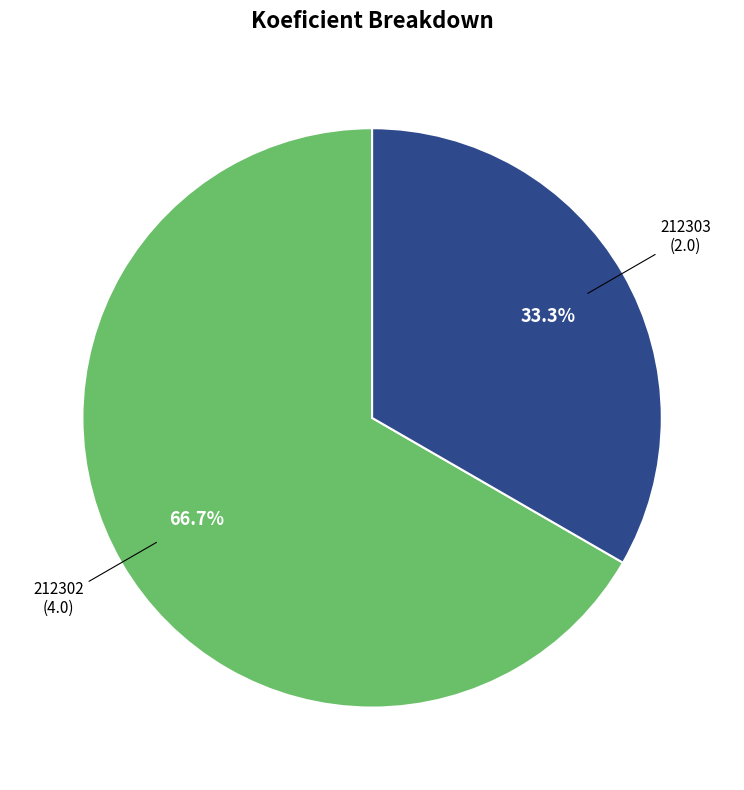

Which category accounts for the majority?

212302